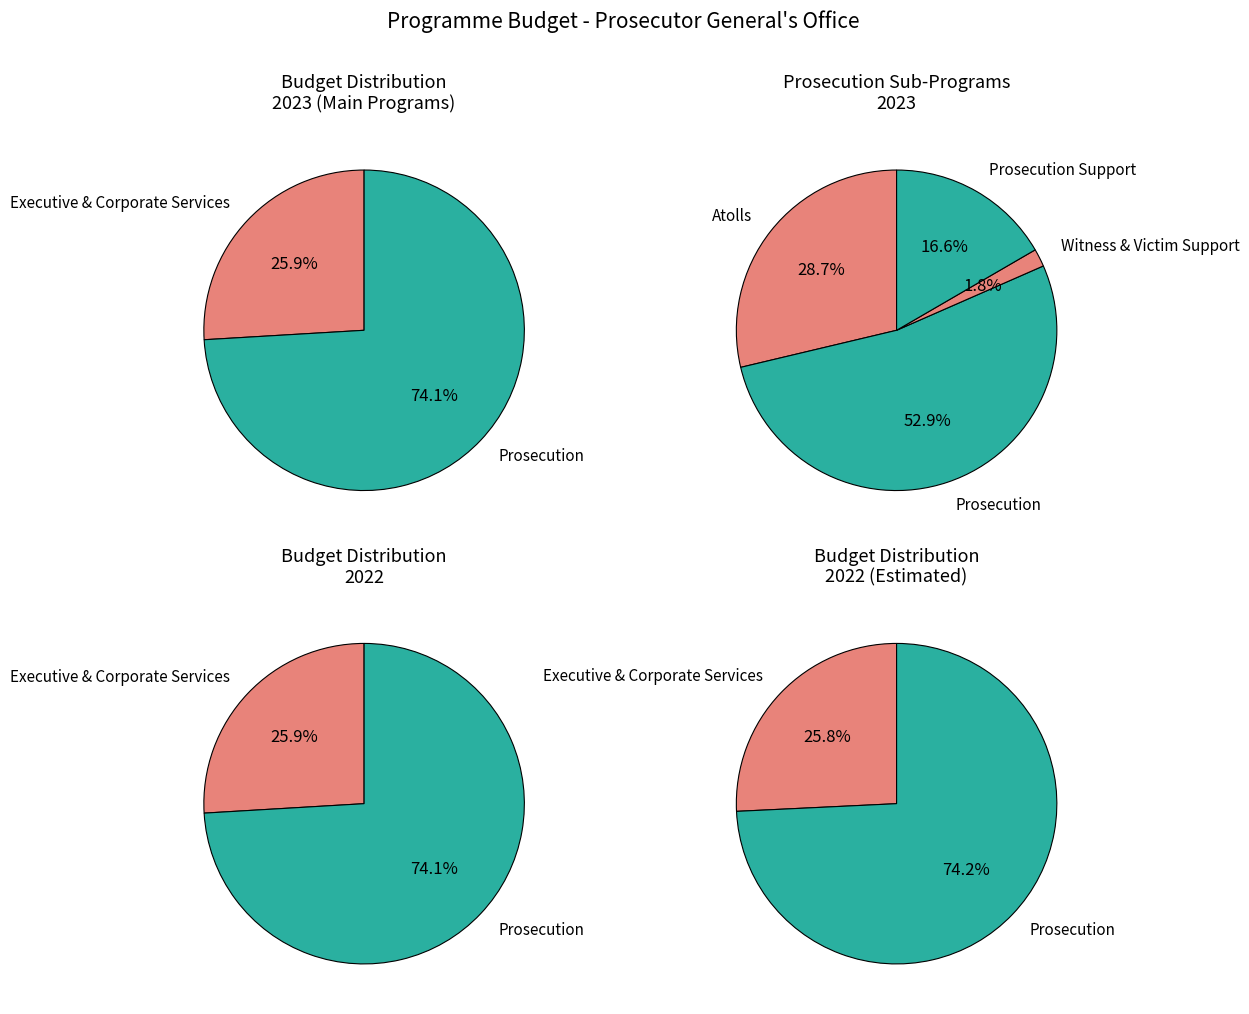

Which category has the smallest portion of the pie?

Witness & Victim Support